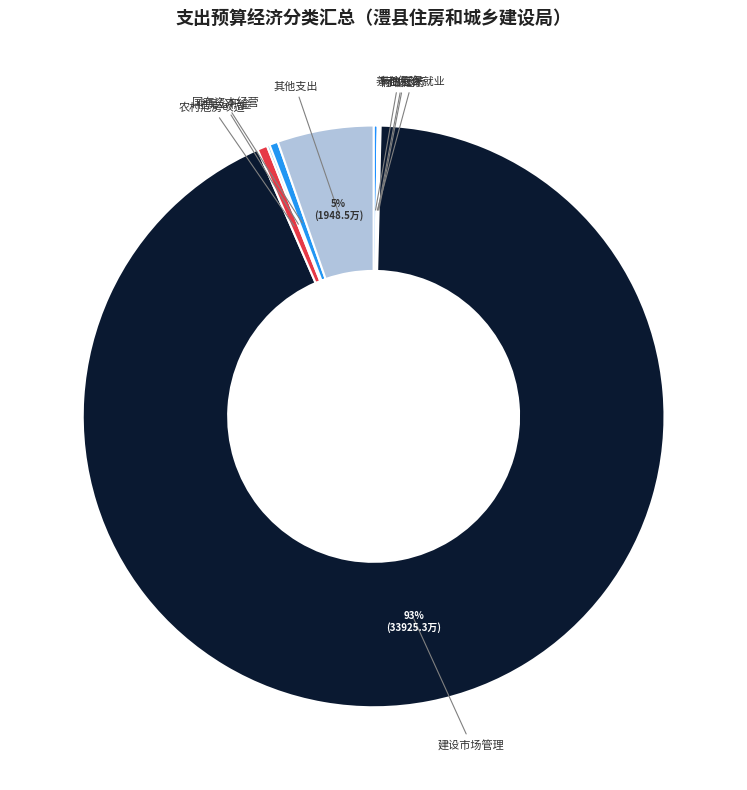

To the nearest percent, what is the combined percentage of 其他支出 and 农村危房改造?

6%